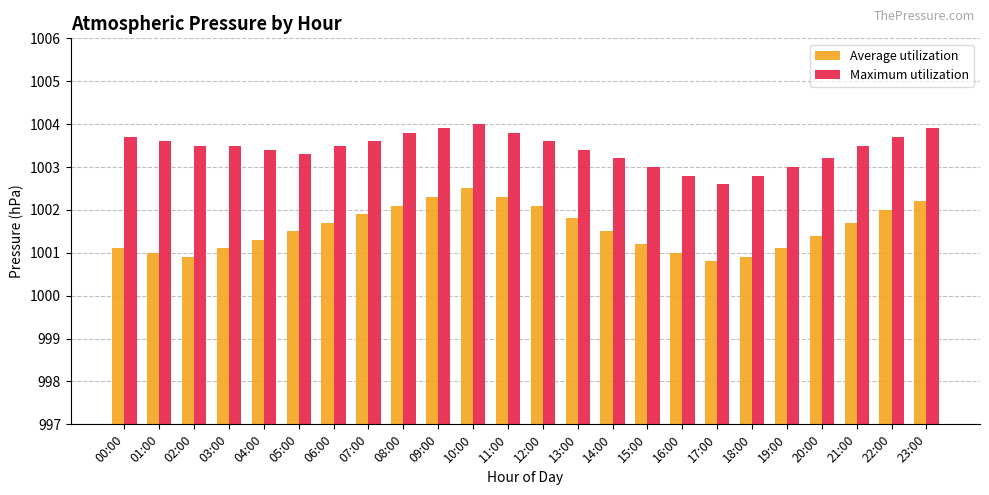

What is the total value across all series at 13:00?

2005.2